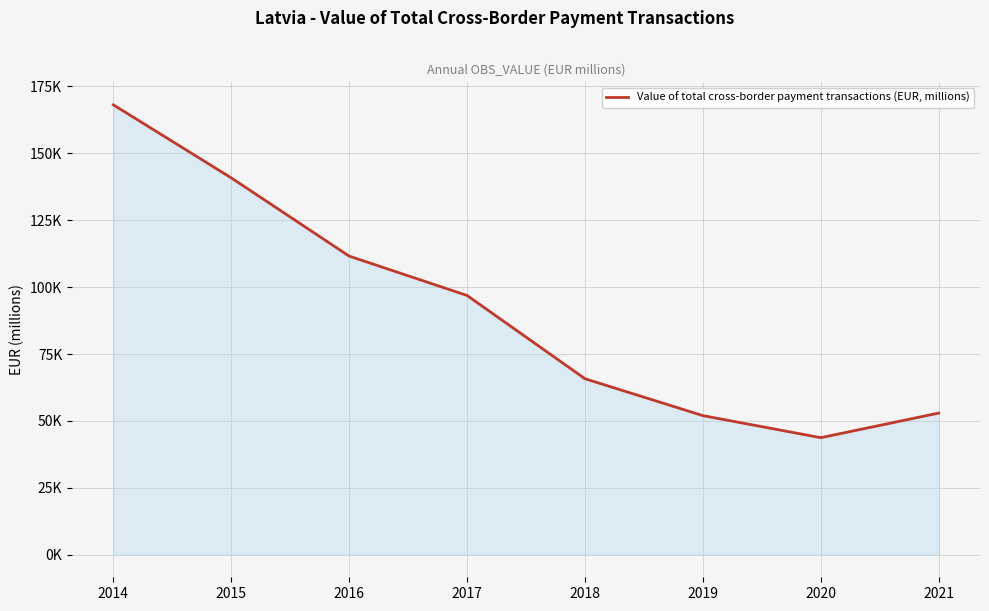

Rank the categories by value from highest to lowest.

2014, 2015, 2016, 2017, 2018, 2021, 2019, 2020